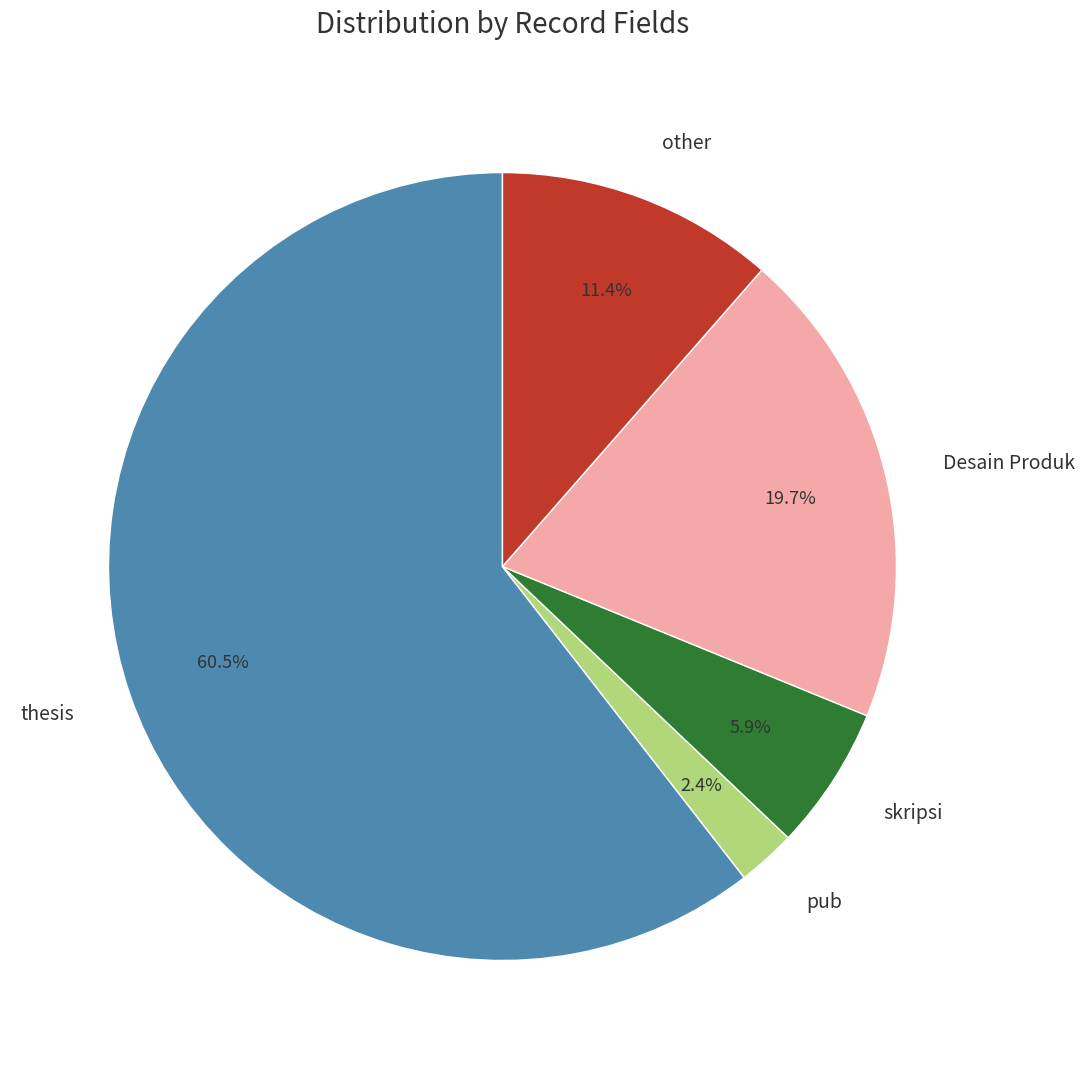

Which category has the biggest portion of the pie?

thesis